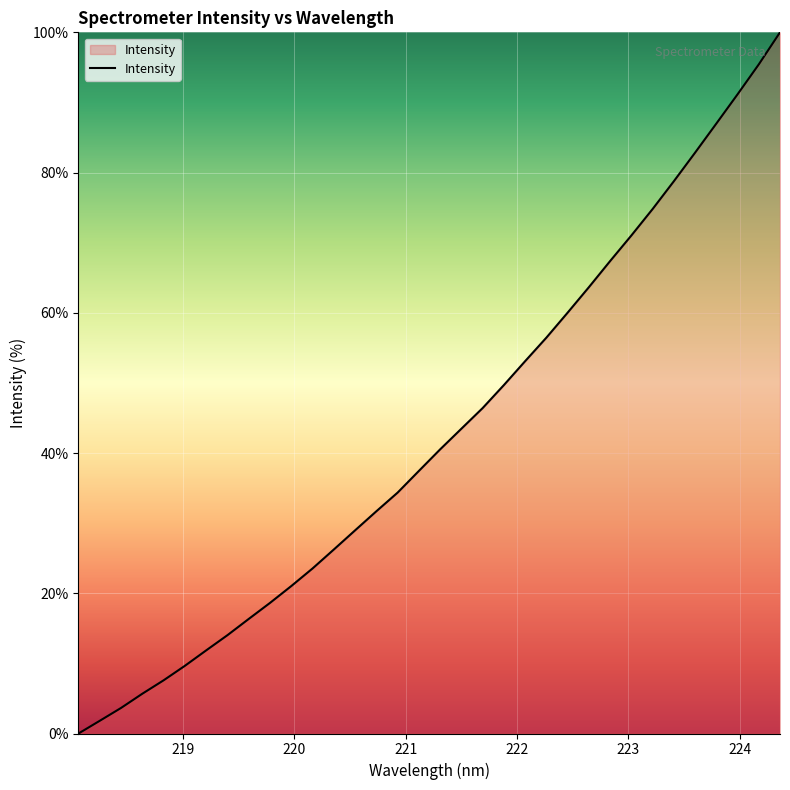

What is the maximum value shown in the chart?

100.0